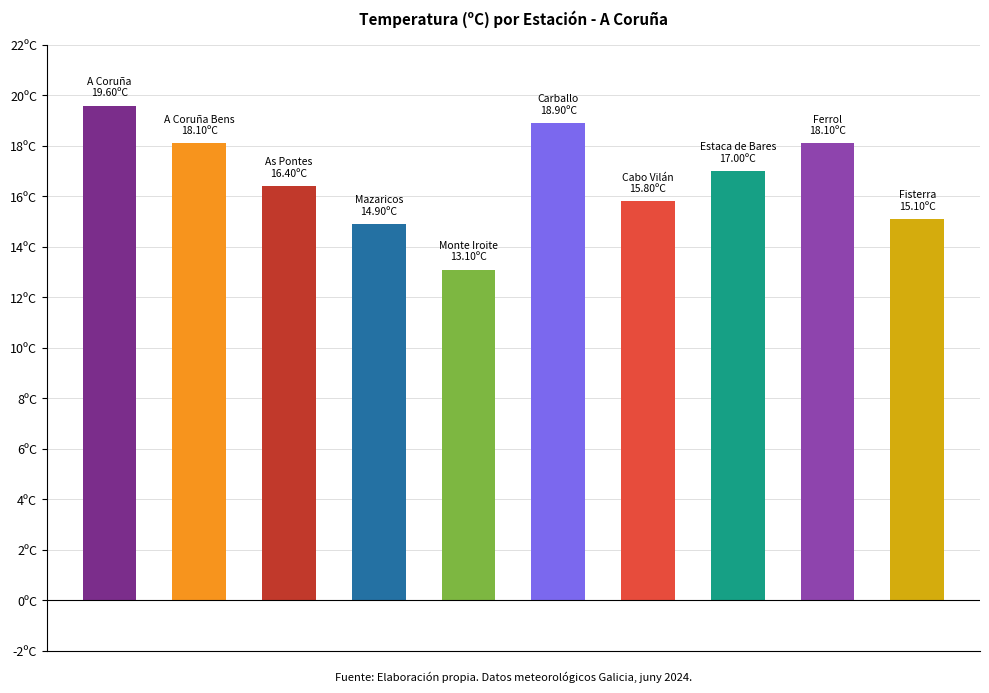

Does the chart contain any negative values?

No